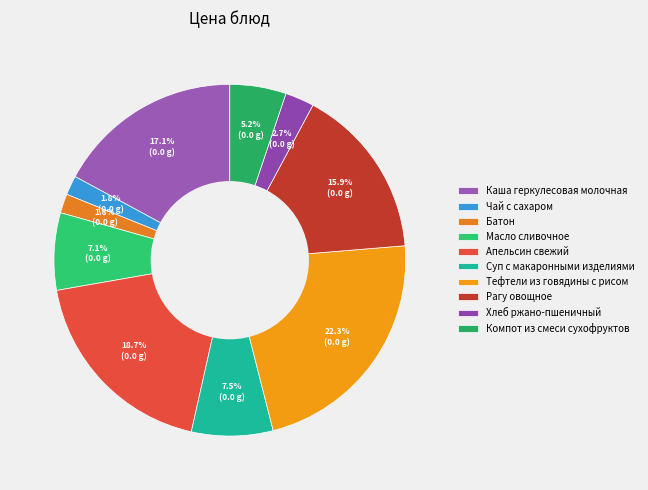

What percentage do Хлеб ржано-пшеничный and Компот из смеси сухофруктов together represent?

7.8%